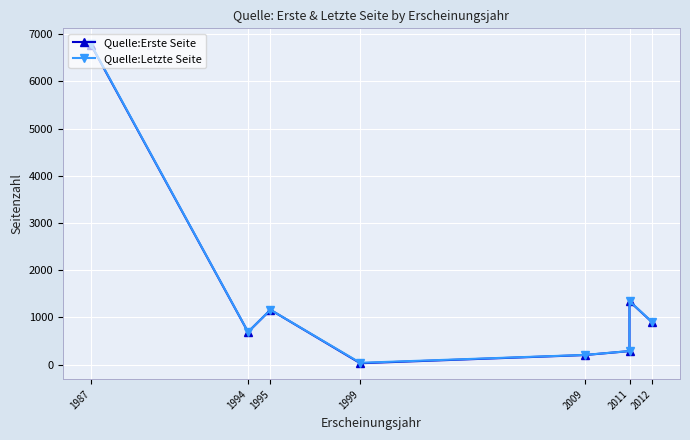

How many values in the Quelle:Erste Seite series exceed 900?

3